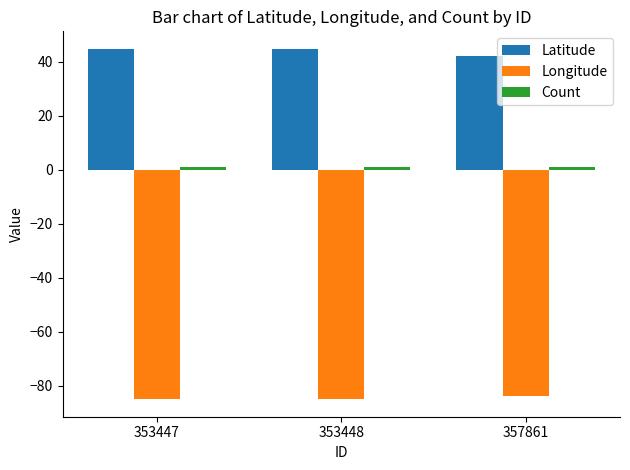

What is the greatest value displayed?

44.8